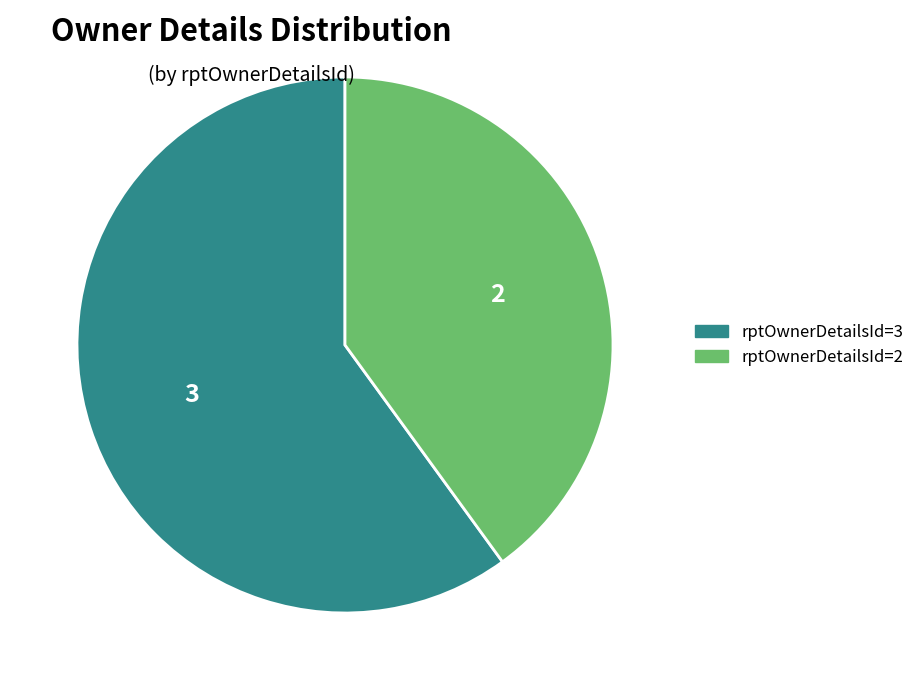

How many slices are in this pie chart?

2